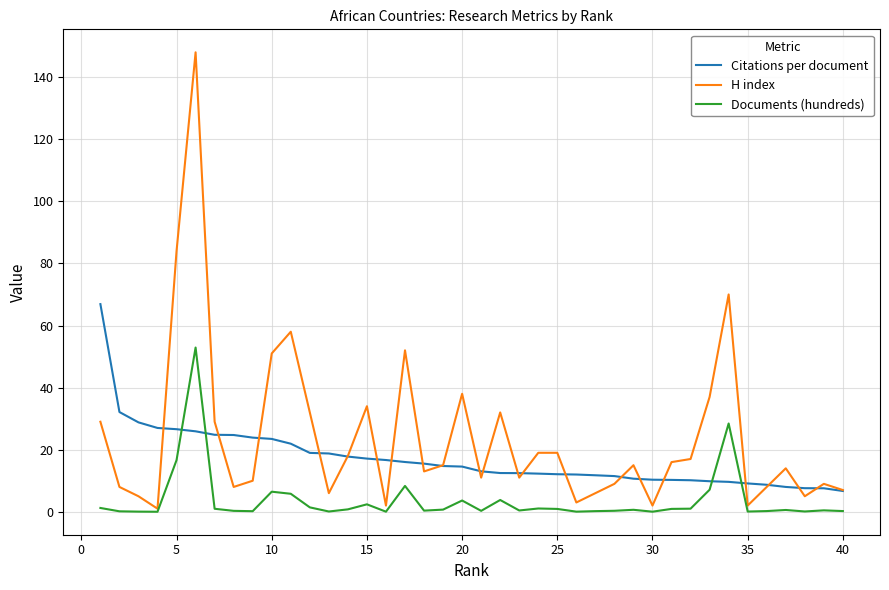

Which series has the largest range (max minus min)?

H index